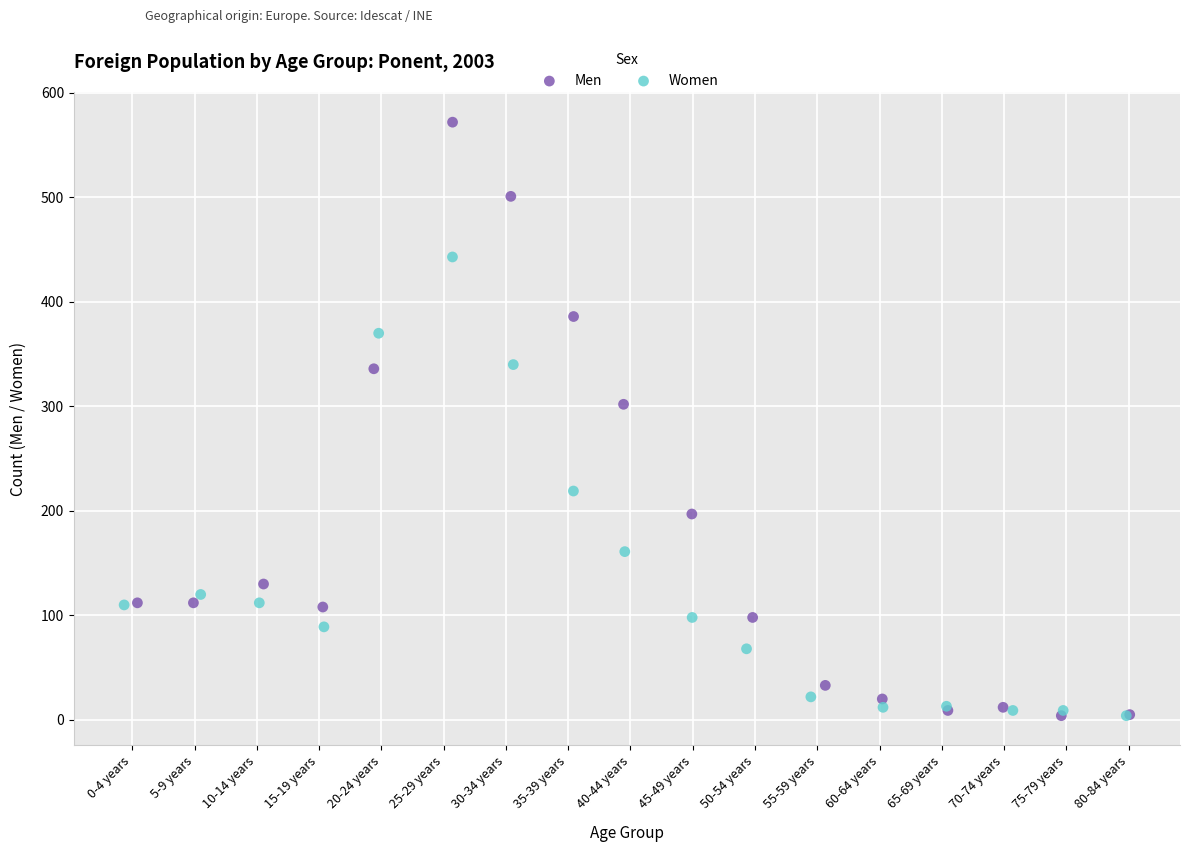

Which series reaches the maximum Y coordinate?

Men